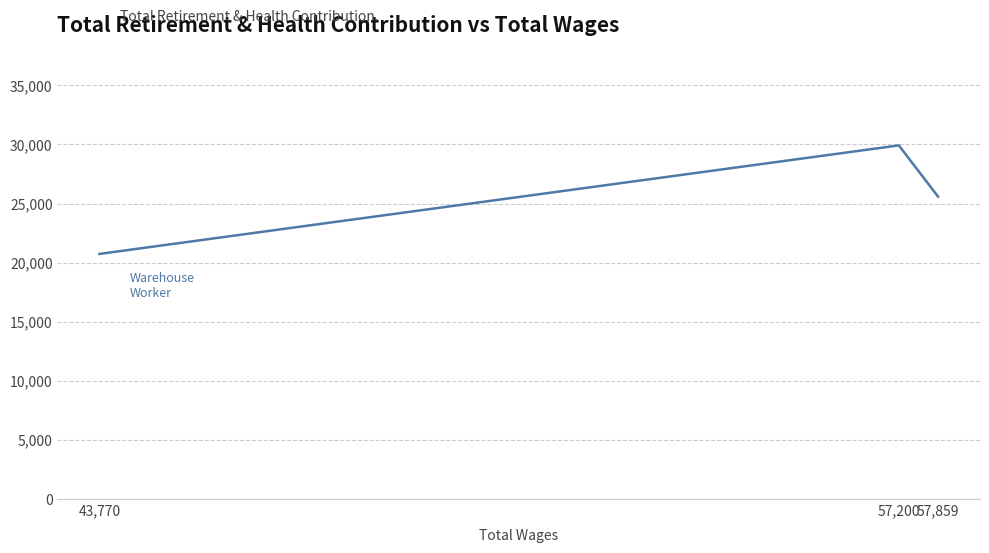

What is the value of the 2nd point from the left?

29918